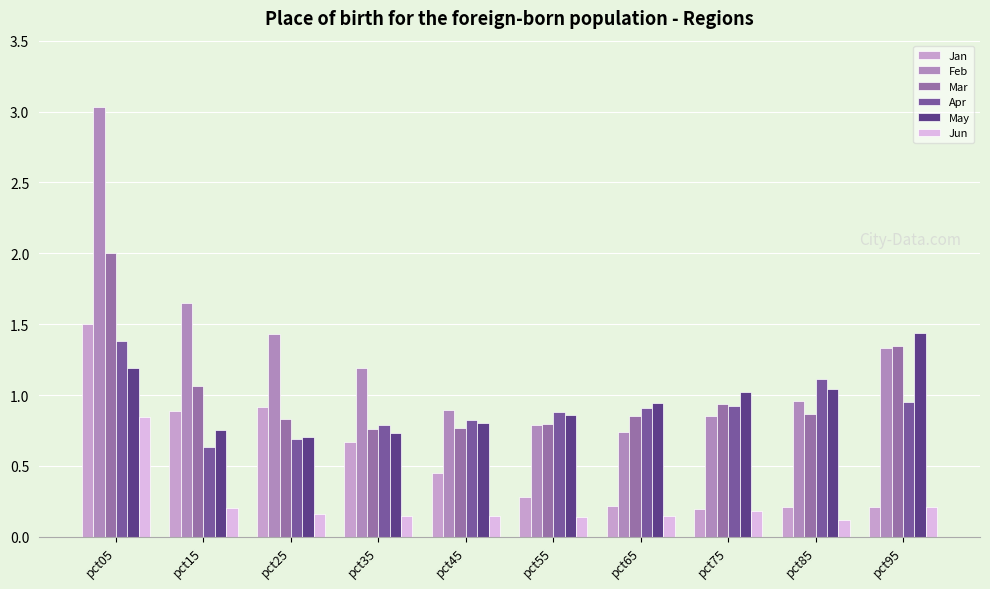

Reading left to right, what are all the values shown in this chart?

Jan: 1.5	0.9	0.9	0.7	0.5	0.3	0.2	0.2	0.2	0.2
Feb: 3.0	1.6	1.4	1.2	0.9	0.8	0.7	0.9	1.0	1.3
Mar: 2.0	1.1	0.8	0.8	0.8	0.8	0.8	0.9	0.9	1.3
Apr: 1.4	0.6	0.7	0.8	0.8	0.9	0.9	0.9	1.1	1.0
May: 1.2	0.8	0.7	0.7	0.8	0.9	0.9	1.0	1.0	1.4
Jun: 0.8	0.2	0.2	0.1	0.1	0.1	0.1	0.2	0.1	0.2